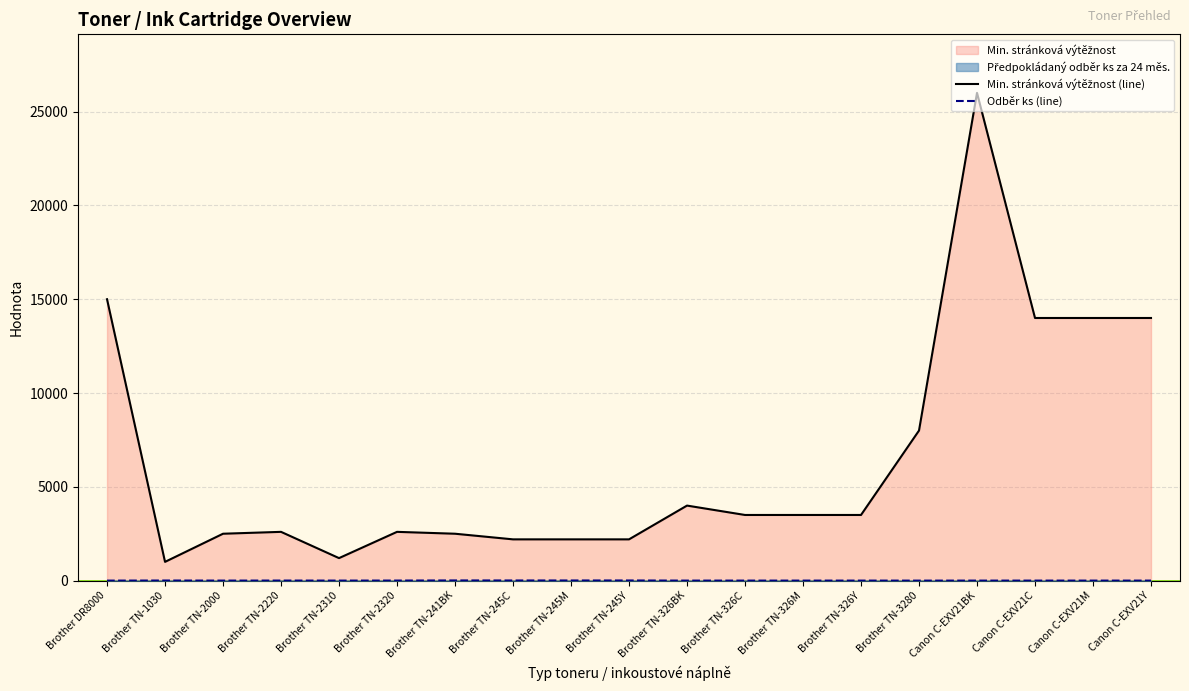

What is the difference between the maximum and minimum values in the Odběr ks (line) series?

9